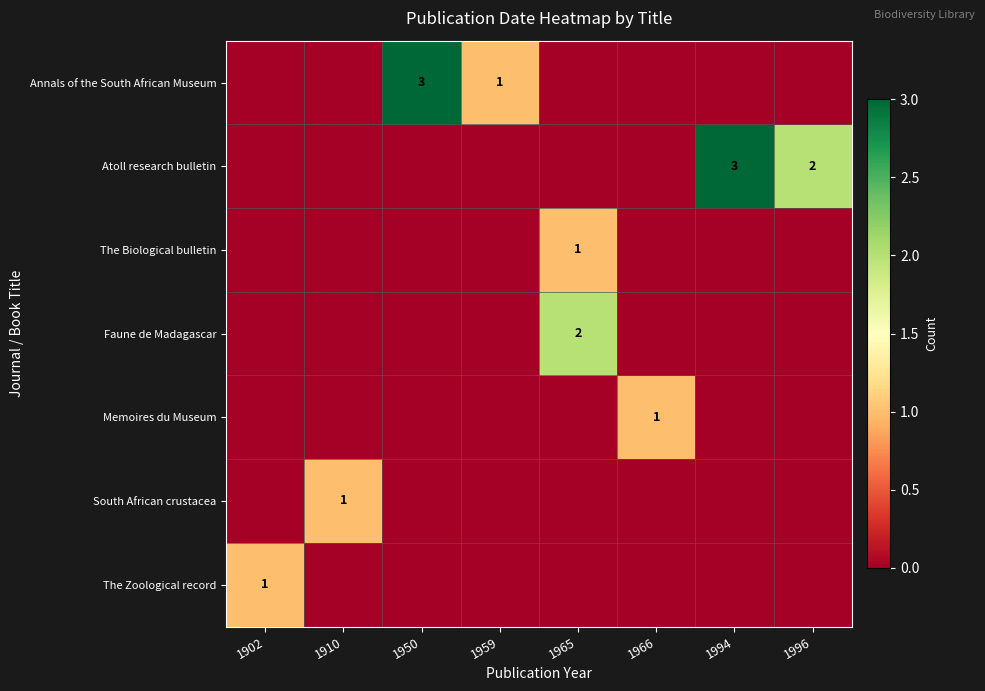

What is the greatest value displayed?

3